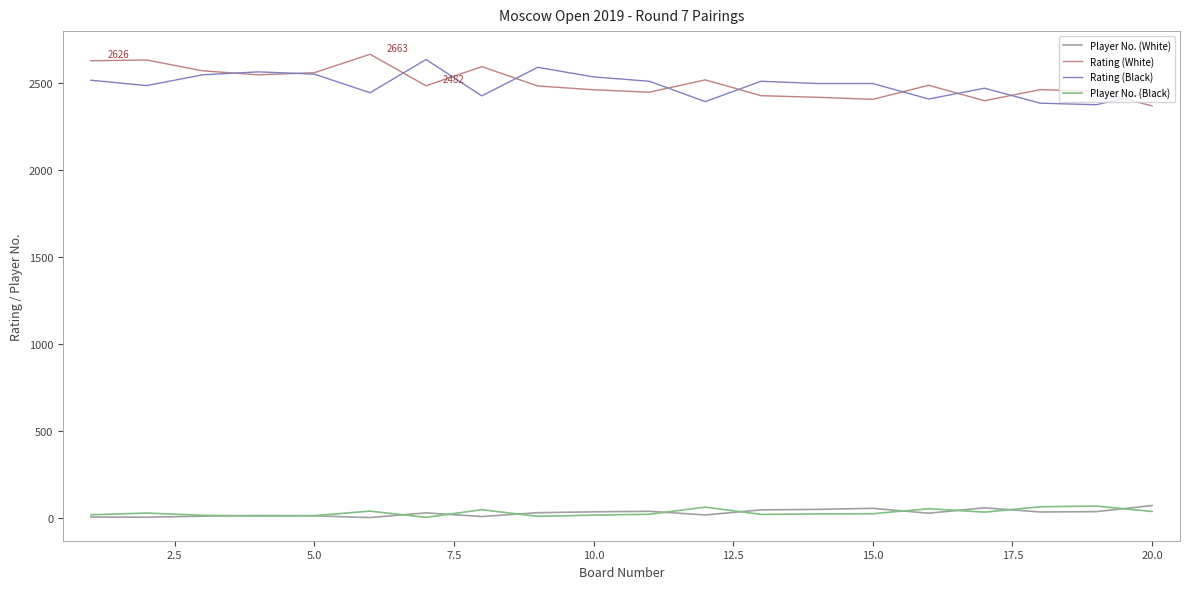

True or false: Rating (Black) and Player No. (Black) intersect in this chart.

False